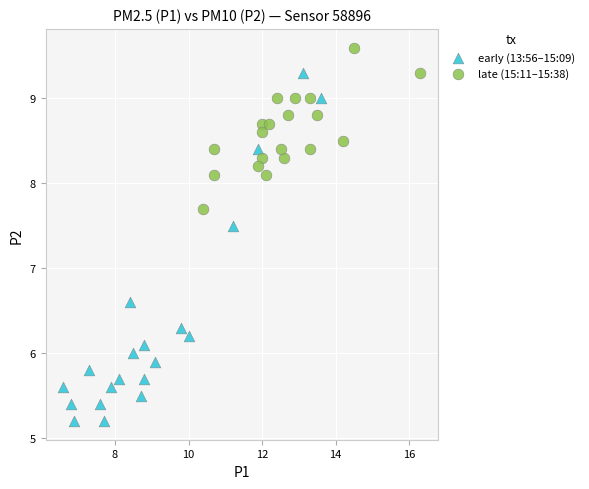

Which series has the largest Y range (max minus min)?

early (13:56–15:09)